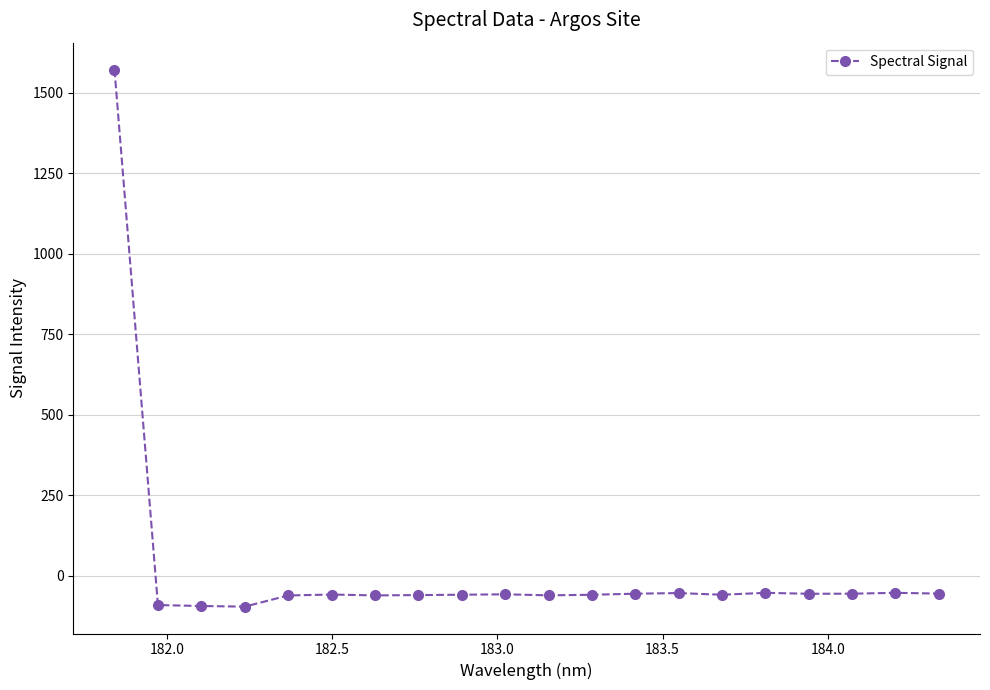

What is the difference between the maximum and second lowest values?

1666.2